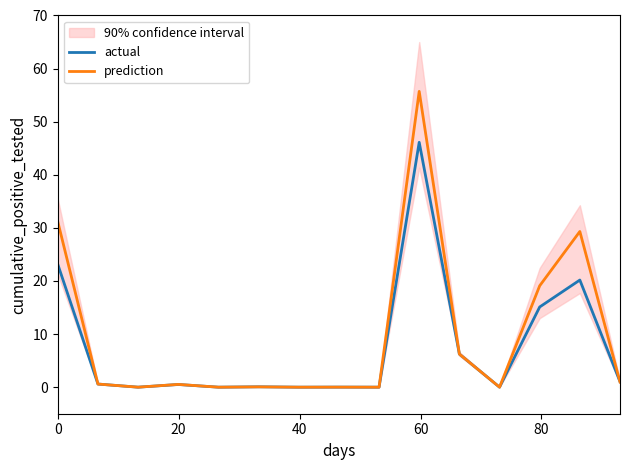

Which series has the widest spread of values?

prediction